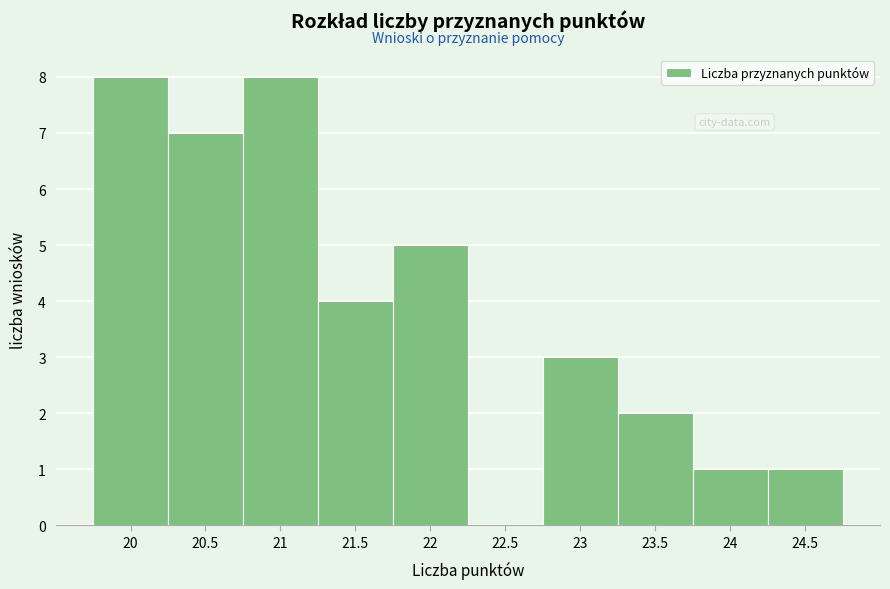

Reading right to left, extract all data points from this chart.

24.5=1	24=1	23.5=2	23=3	22.5=0	22=5	21.5=4	21=8	20.5=7	20=8